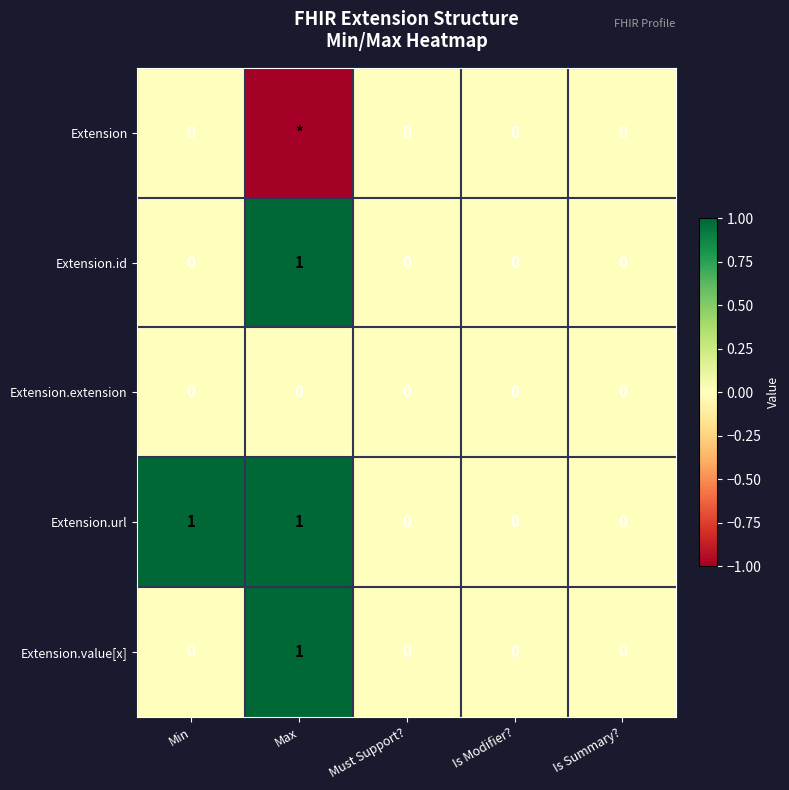

True or false: Extension.id has a value of -1 at Is Modifier?.

False